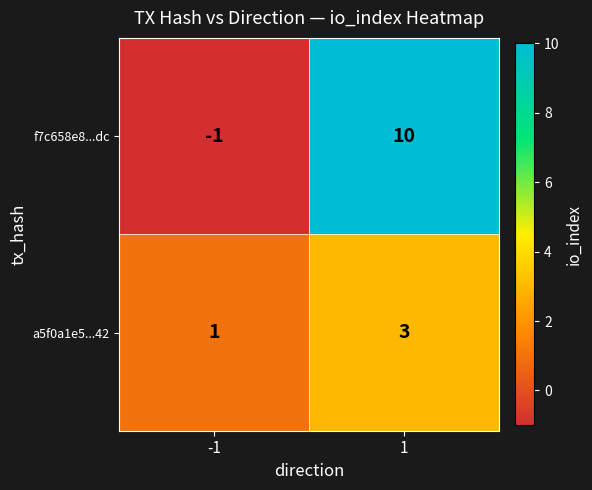

Reading left to right, extract all data points from this chart.

f7c658e8...dc: -1=-1	1=10
a5f0a1e5...42: -1=1	1=3